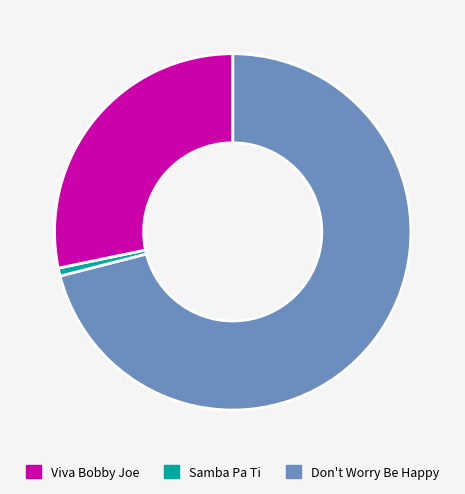

Is there a majority slice in this chart?

Yes